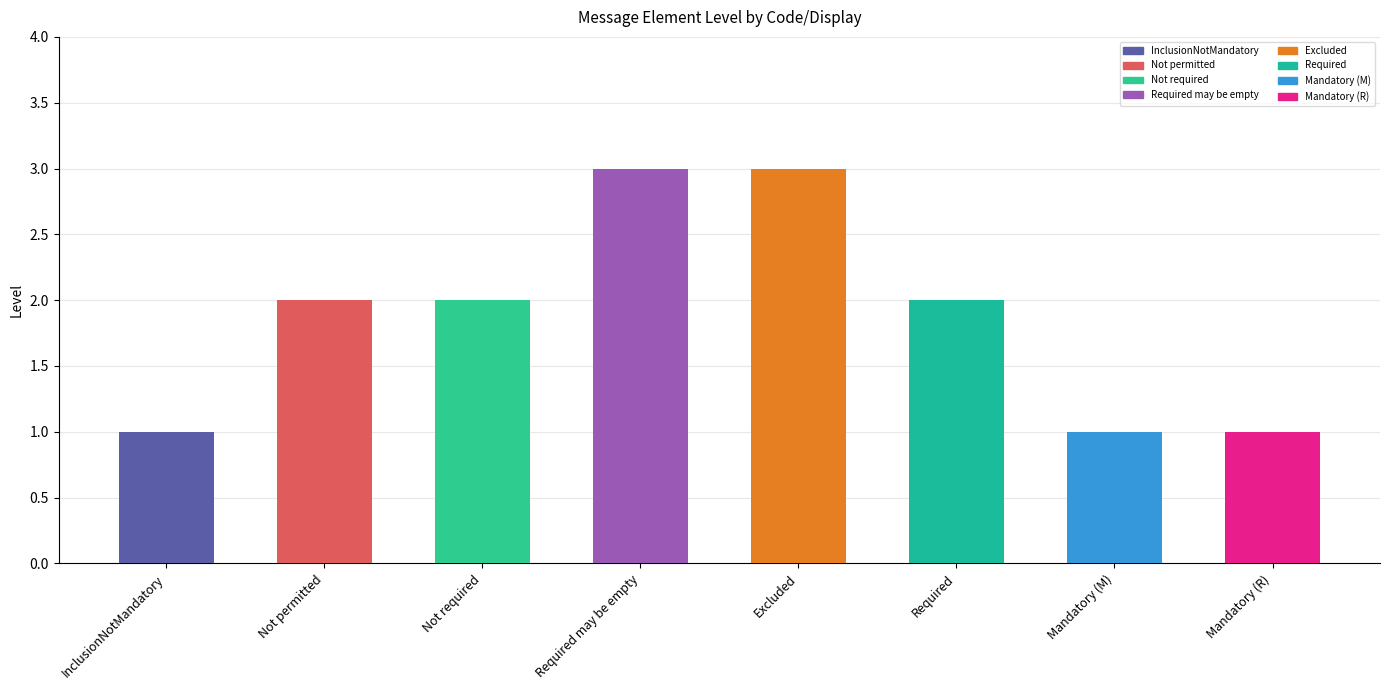

What is the average value?

2